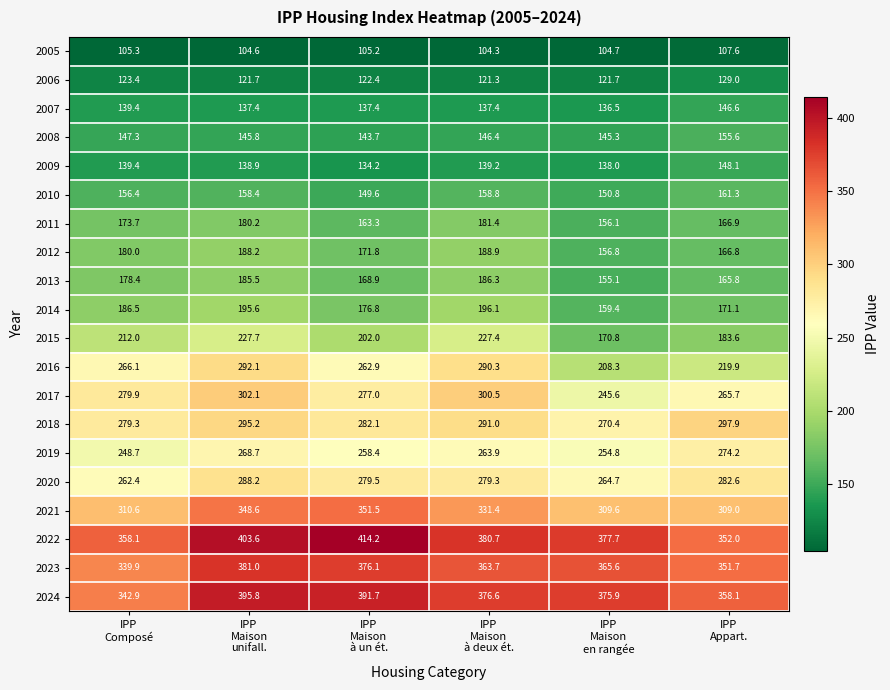

At how many categories does at least one series exceed 342?

6